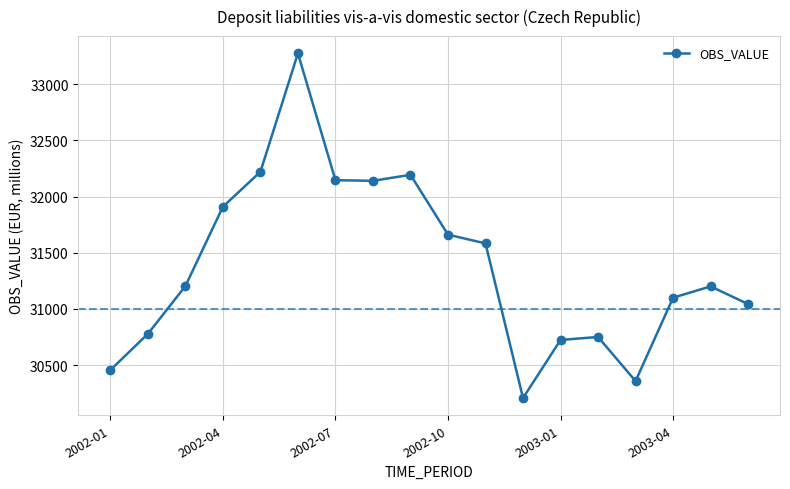

Count the number of values greater than 31203.

9